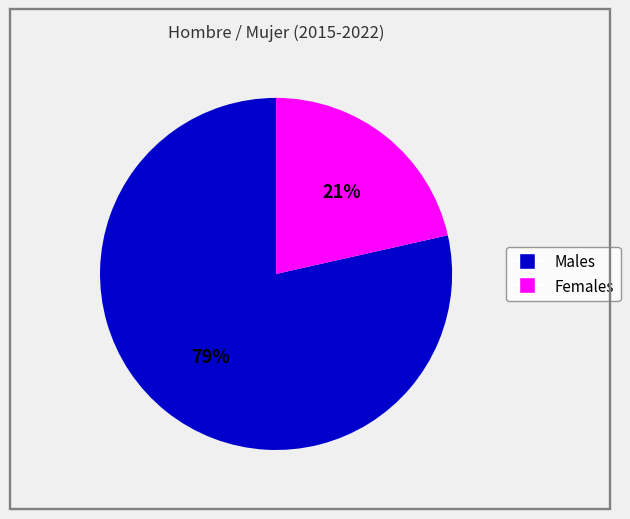

To the nearest percent, what is the average slice percentage?

50%